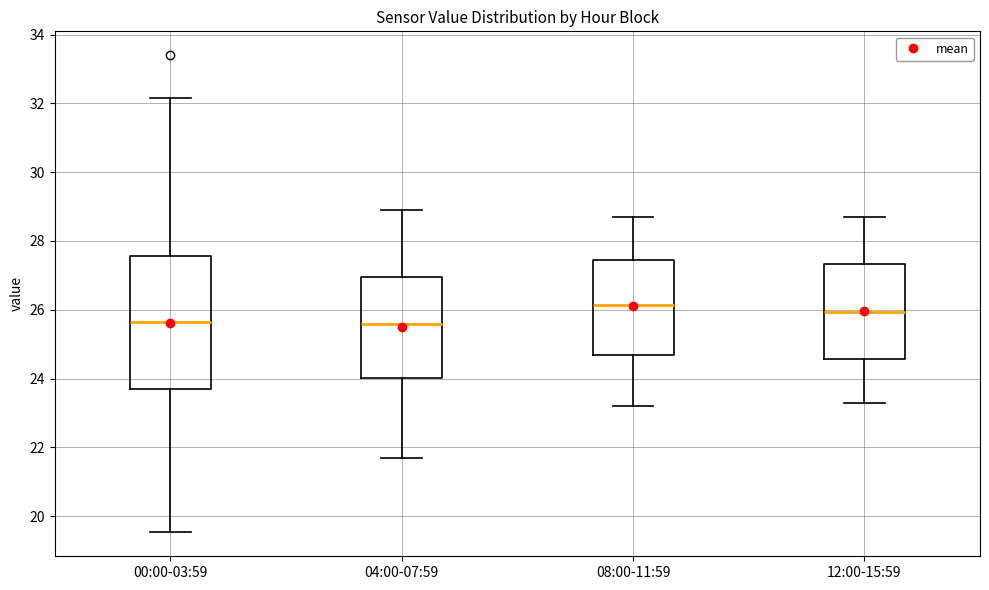

Where is the upper edge of the box for 04:00-07:59 on the y-axis? The values are not printed on the chart, so give them approximately, as read against the axis.

27.0